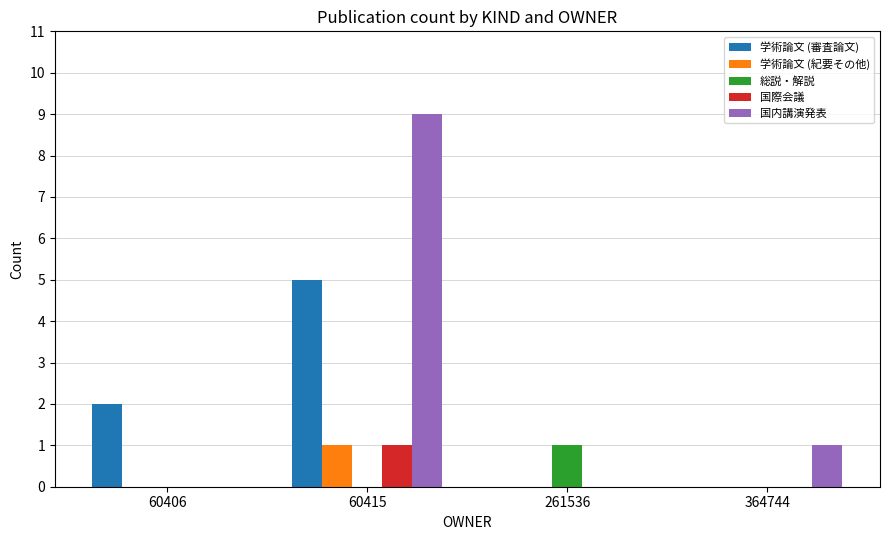

How many groups of bars are there?

4